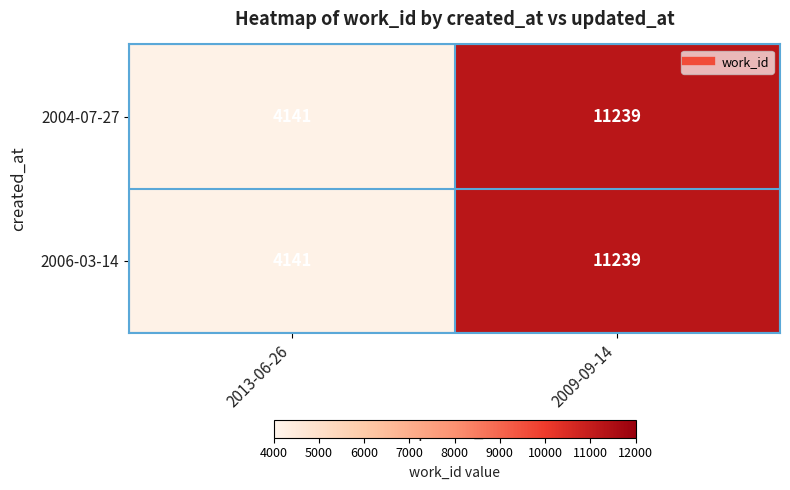

What is the minimum value shown in the chart?

4141